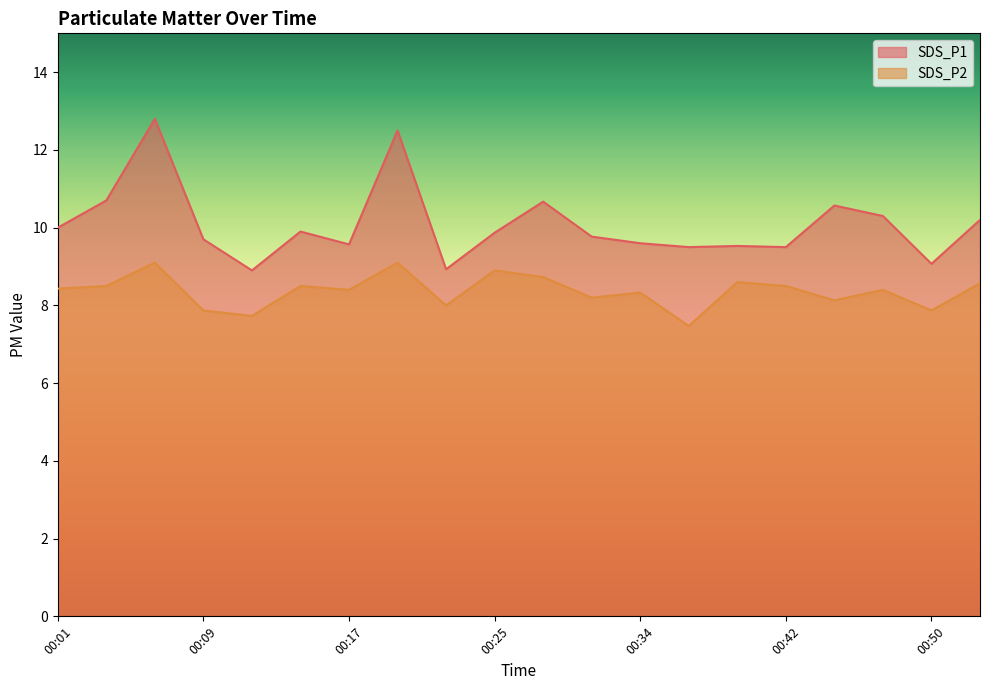

Rank the categories by SDS_P2 value from lowest to highest.

00:37, 00:12, 00:09, 00:50, 00:23, 00:45, 00:31, 00:34, 00:17, 00:48, 00:01, 00:03, 00:14, 00:42, 00:53, 00:39, 00:28, 00:25, 00:06, 00:20